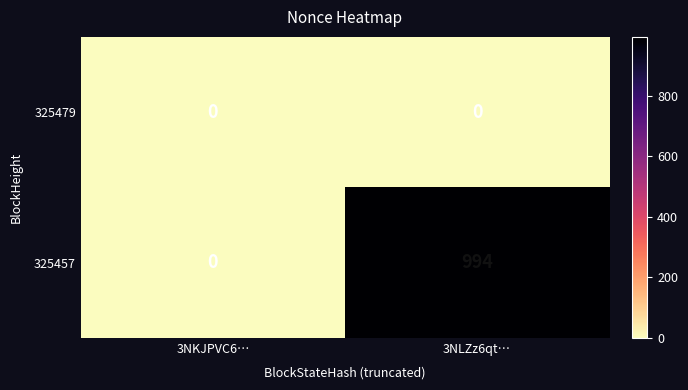

Read the 325457 value at 3NLZz6qt…, to the nearest 100.

1000